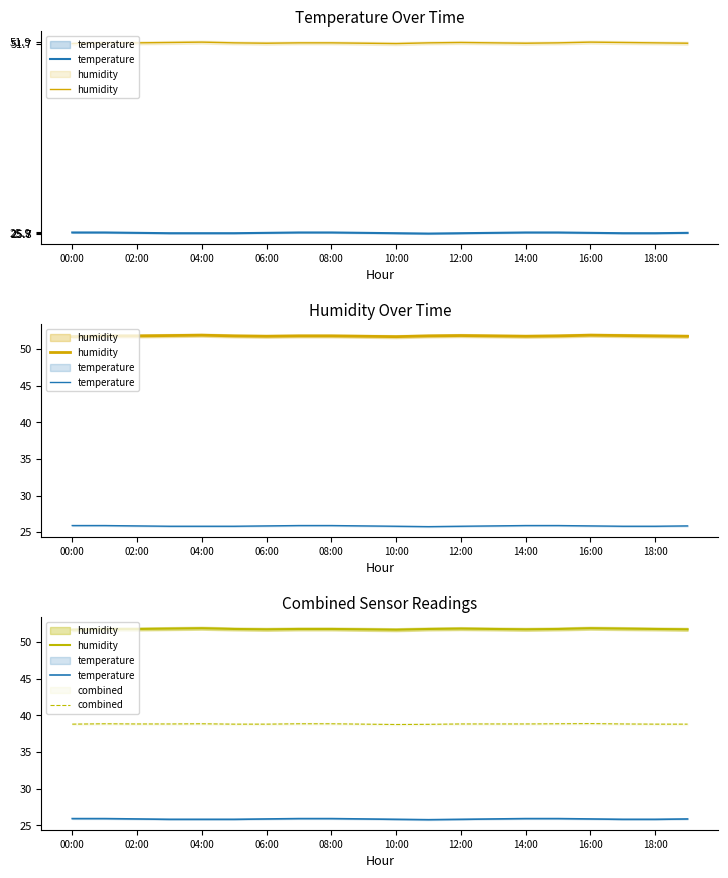

Rank the series by their average value, from lowest to highest.

temperature, combined, humidity